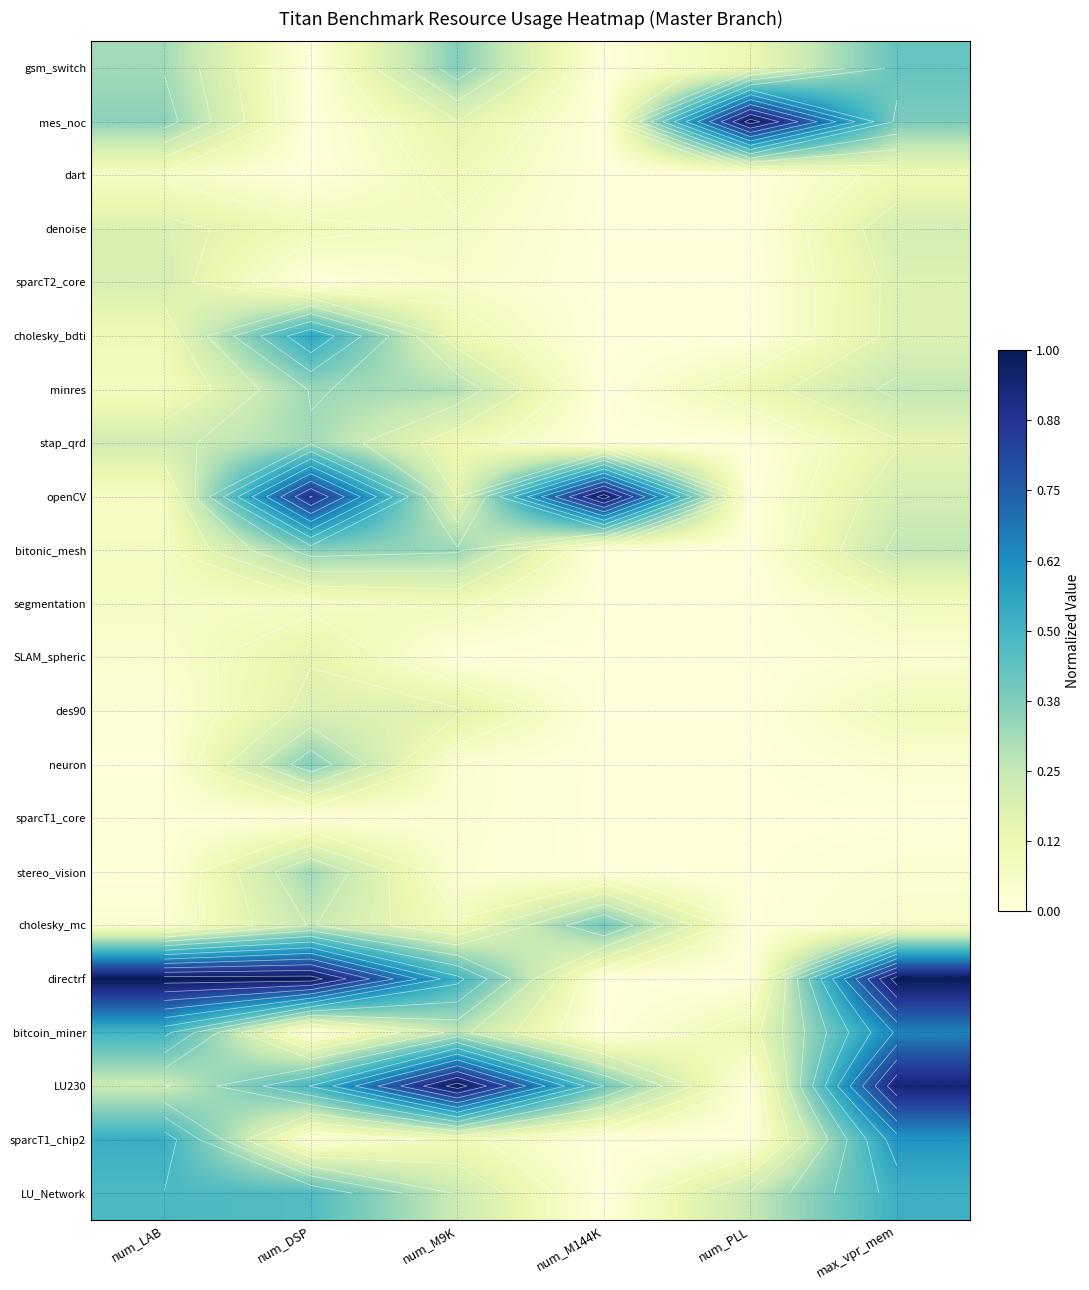

What is the total value across all series at num_DSP?

5.8